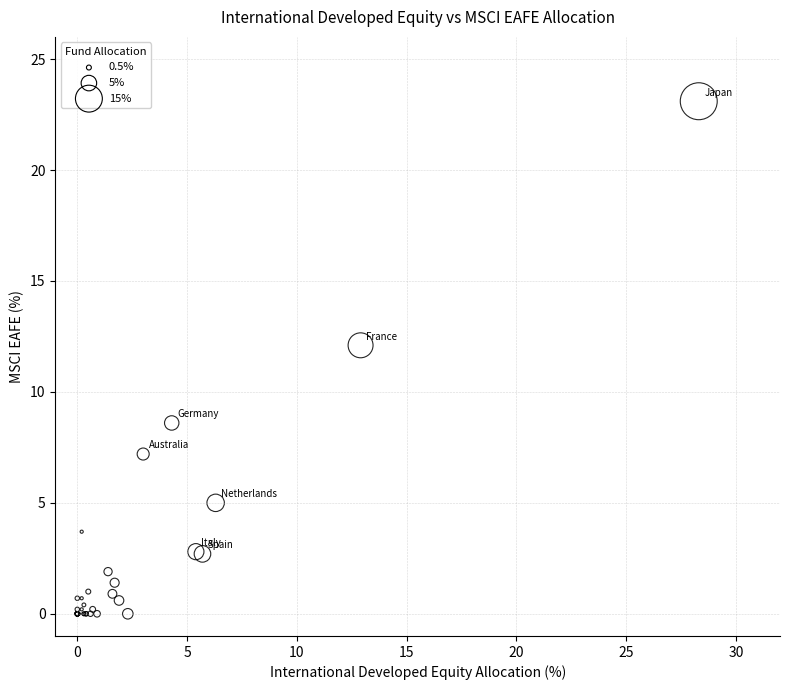

What Y value in the scatter plot is closest to 11?

12.1